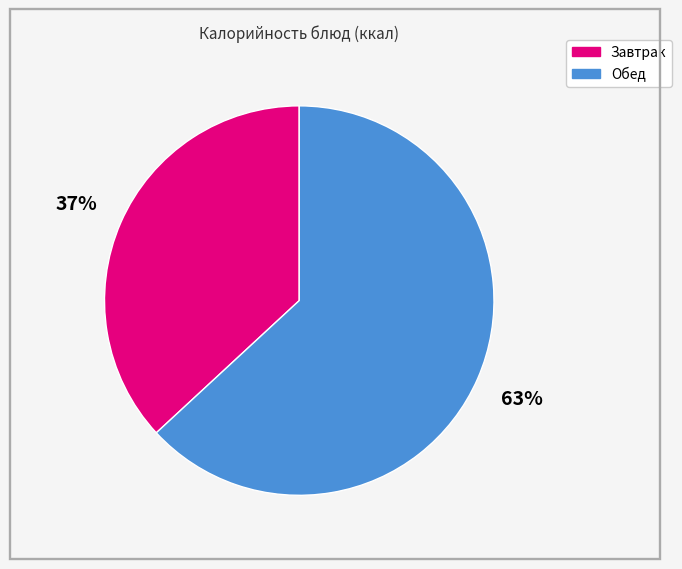

The Обед slice represents 63% of the pie. True or false?

True